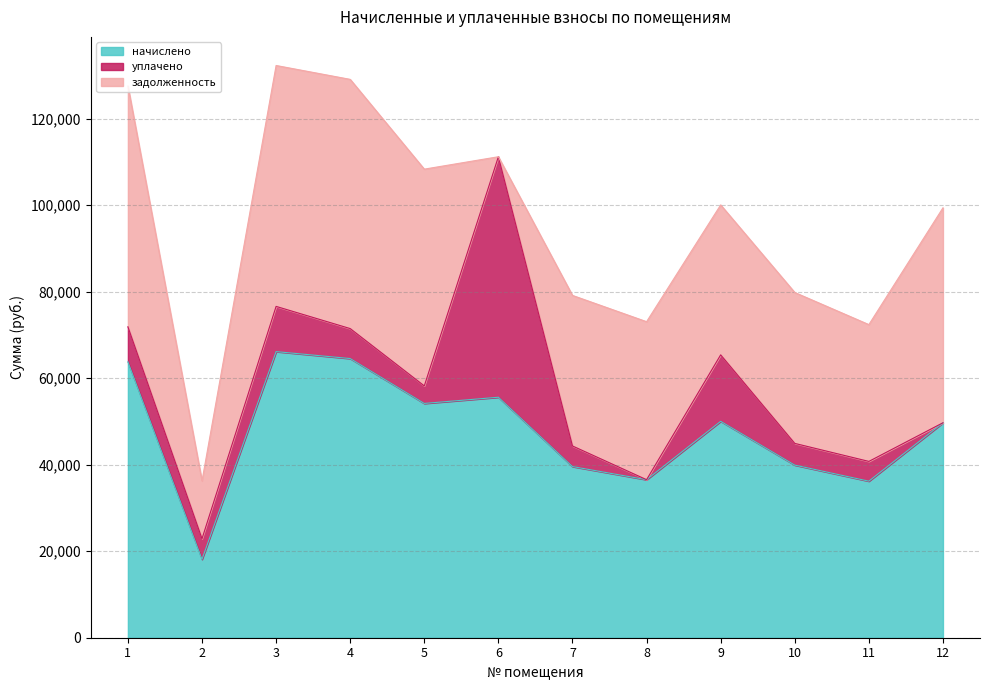

How many interior local peaks does the задолженность series have?

3